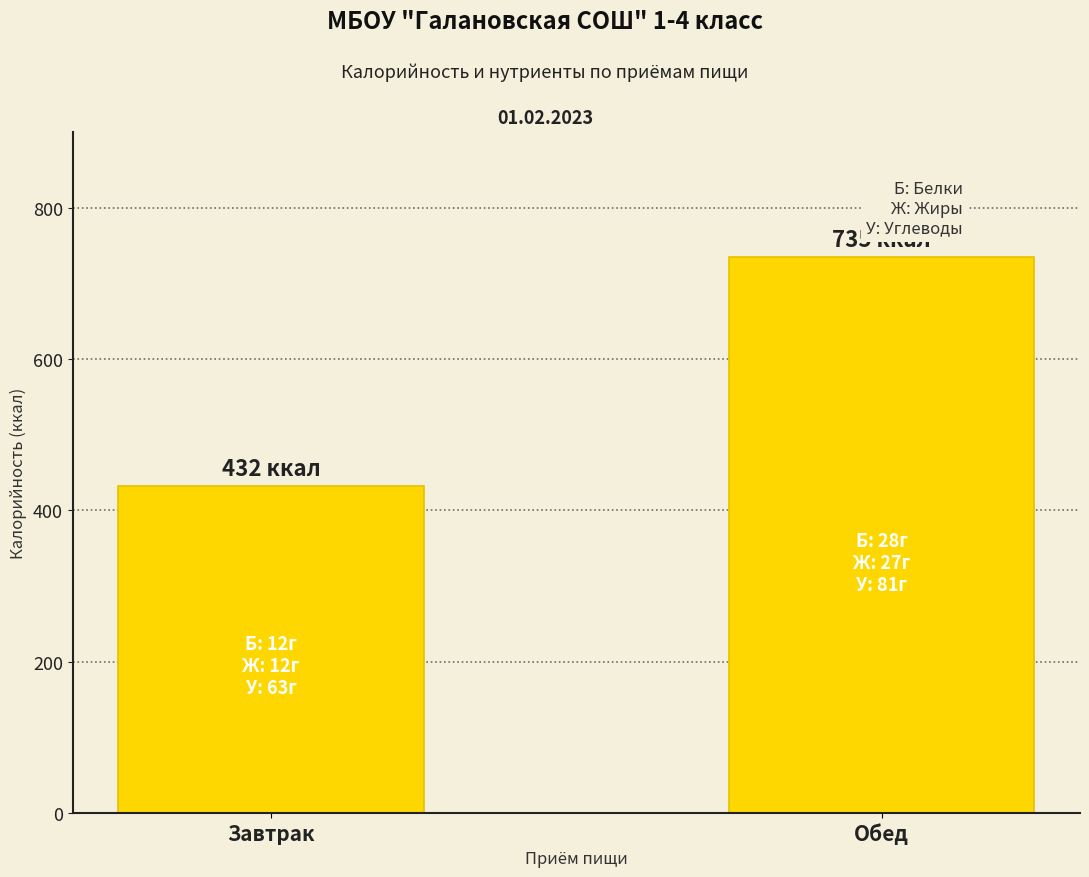

What is the label of the 1st bar from the left?

Завтрак